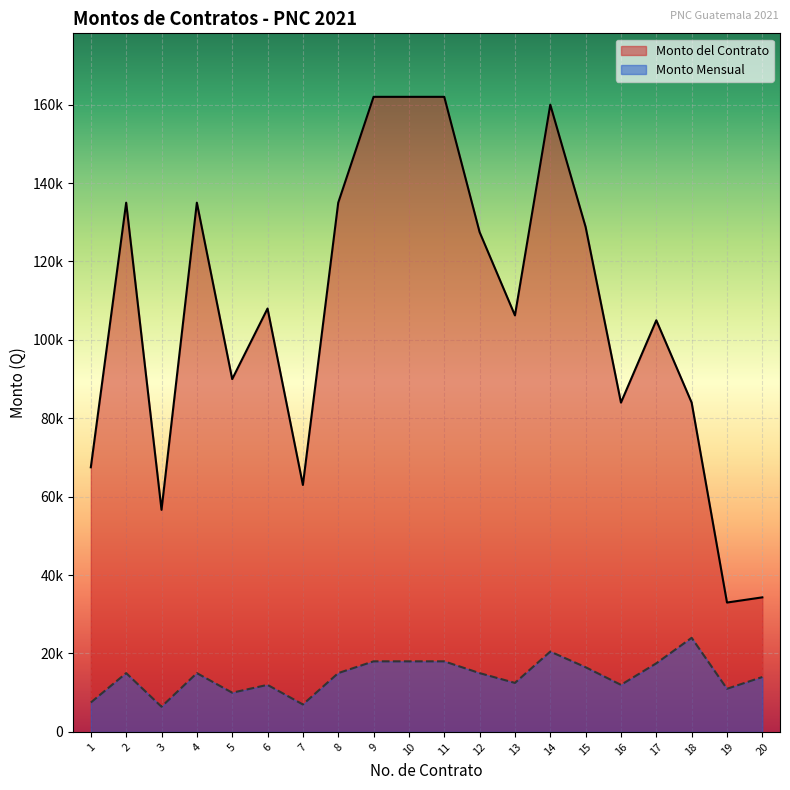

List the series in order of their overall mean, highest first.

Monto del Contrato, Monto Mensual